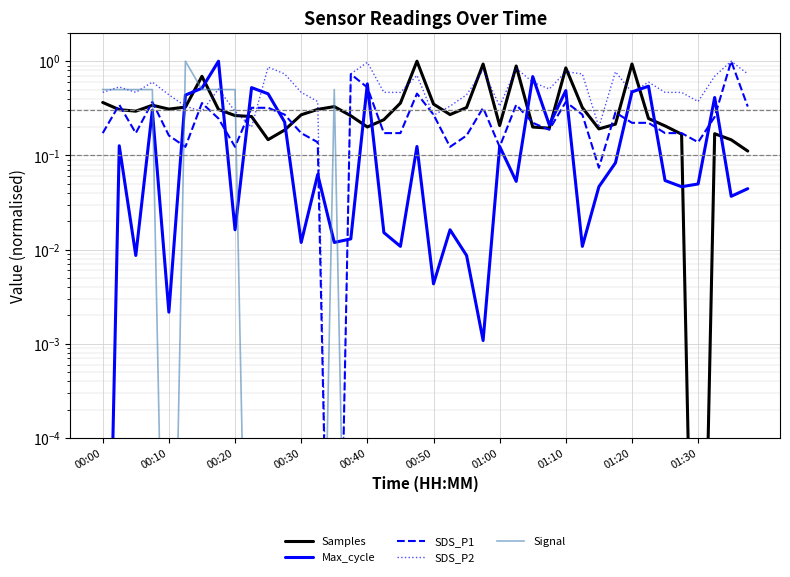

Rank the series by their maximum value, from highest to lowest.

Samples, Max_cycle, SDS_P1, SDS_P2, Signal